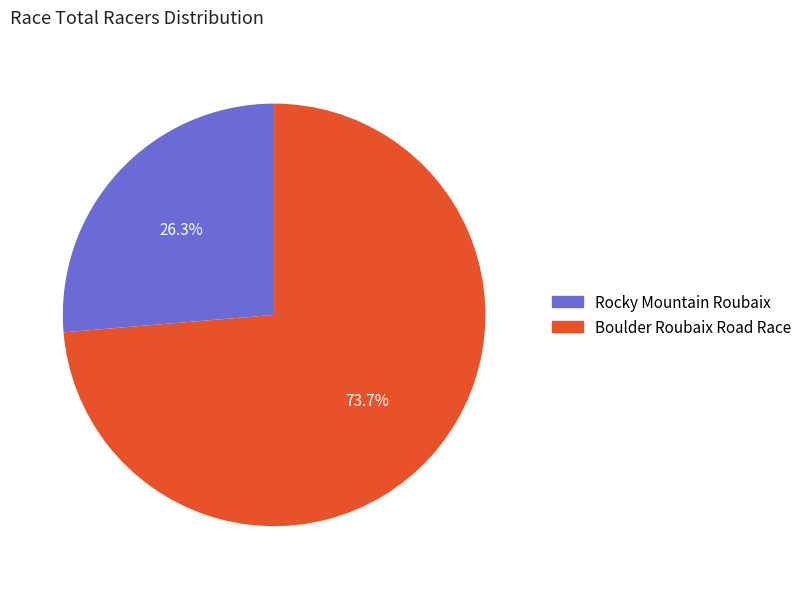

What is the largest slice in the pie chart?

Boulder Roubaix Road Race